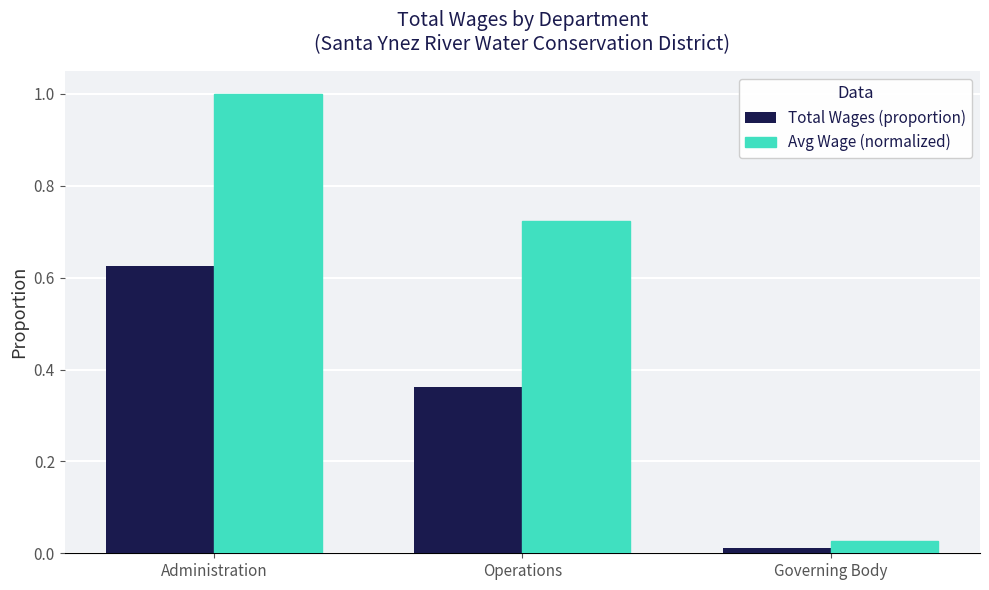

Where is Avg Wage (normalized) nearest to the value 0?

Governing Body